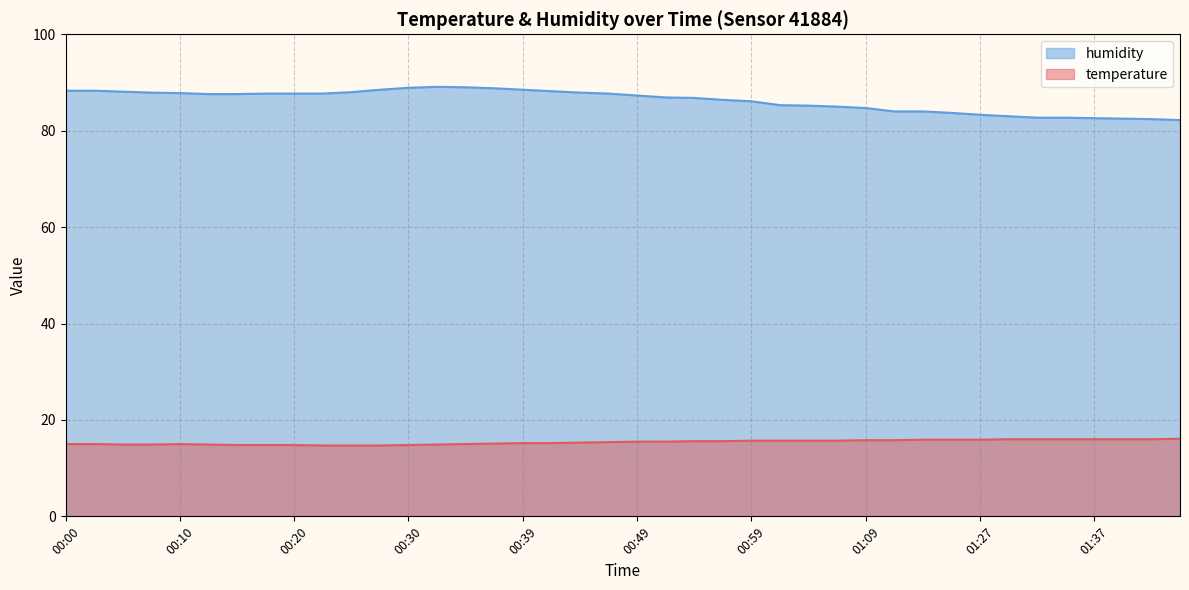

True or false: humidity has more than 1 points higher than both neighbors.

False